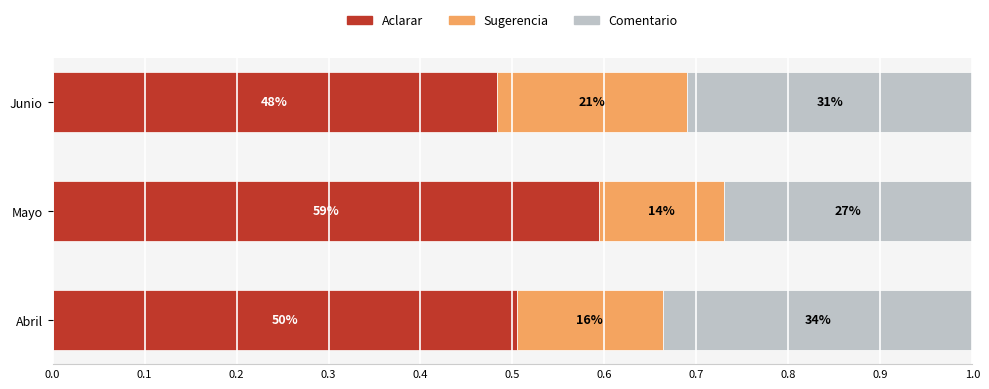

What are all the series names shown in the legend?

Aclarar, Sugerencia, Comentario